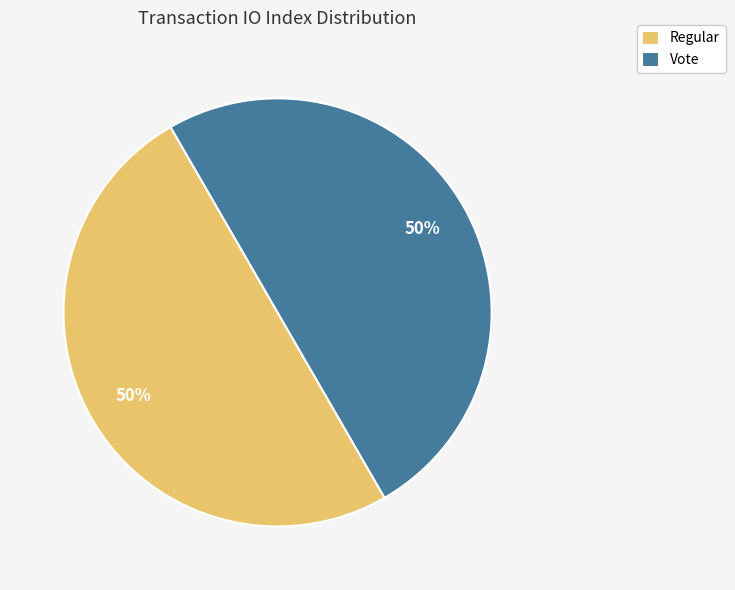

How many segments does this pie chart have?

2